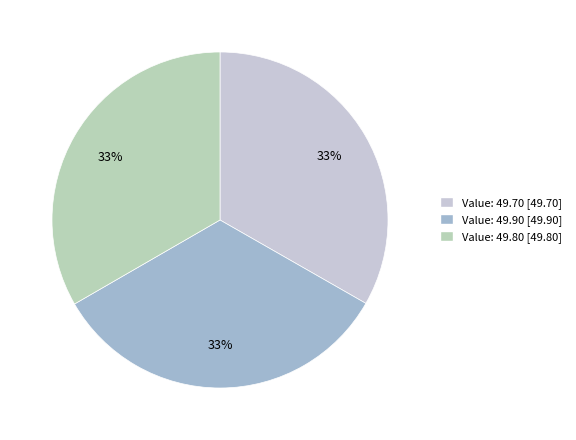

To the nearest percent, what is the average slice percentage?

33%